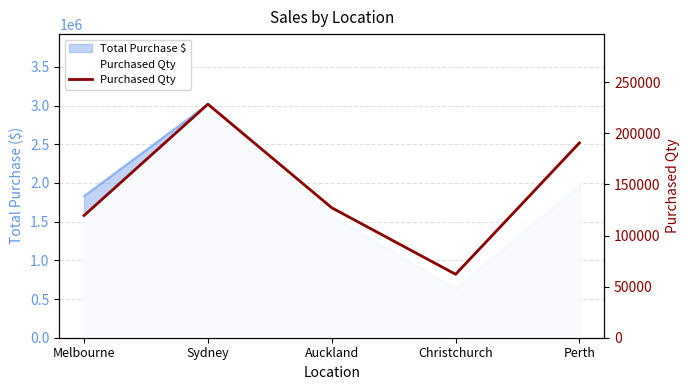

What is the value of the 5th point from the left?

190701